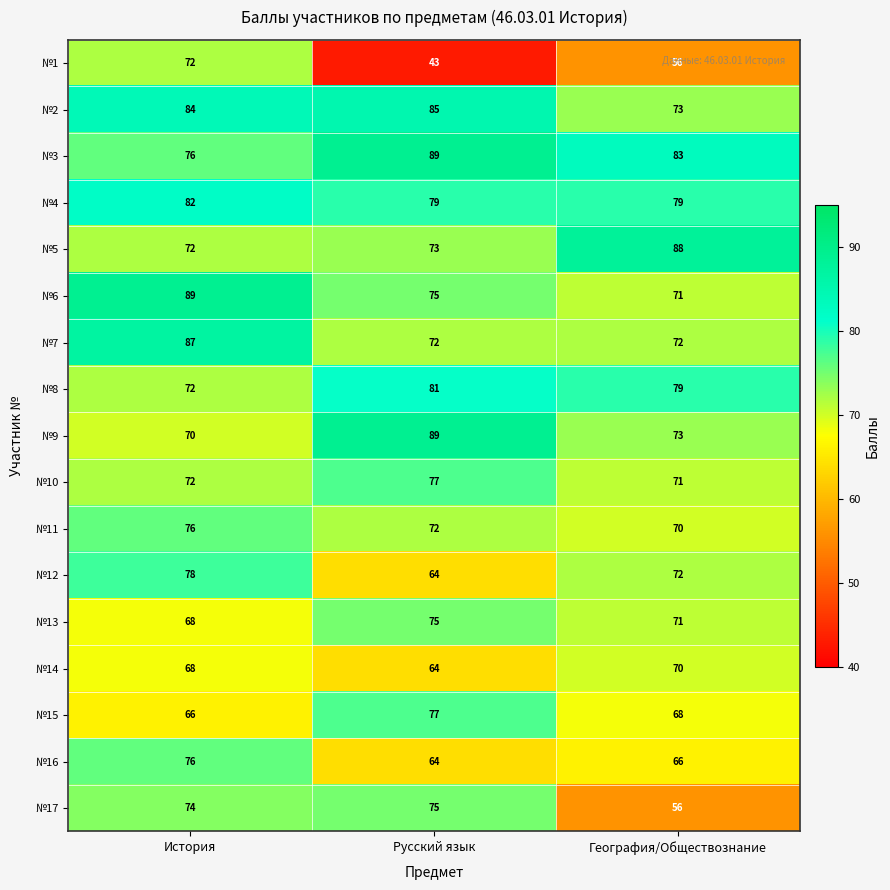

Where is №14 nearest to the value 67?

История